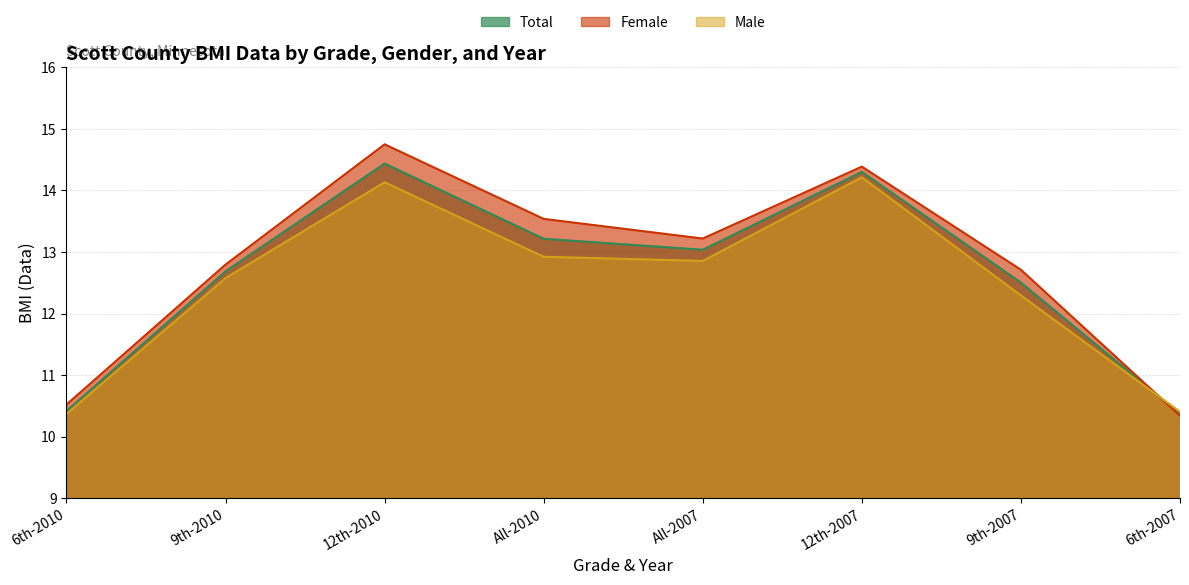

Which series ends up on top after the final intersection of Total and Male?

Male